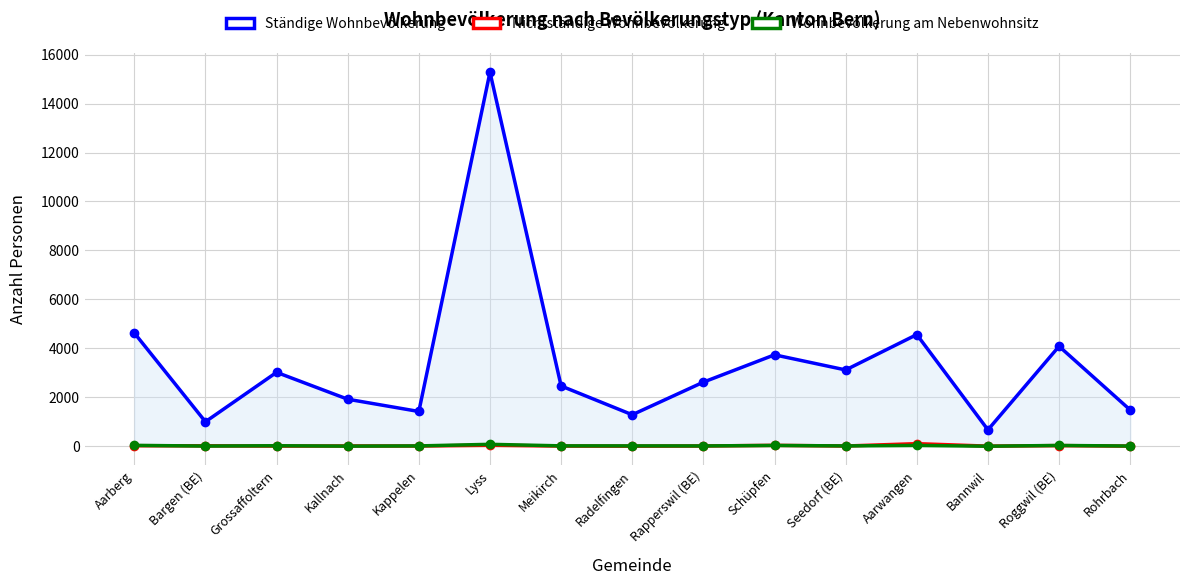

What are all the series names shown in the legend?

Ständige Wohnbevölkerung, Nichtständige Wohnbevölkerung, Wohnbevölkerung am Nebenwohnsitz